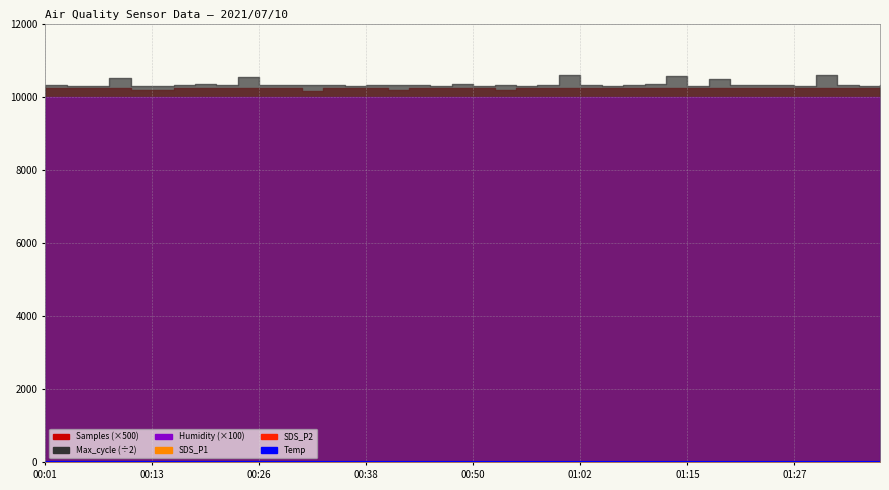

What is the label of the 7th point from the right?

33